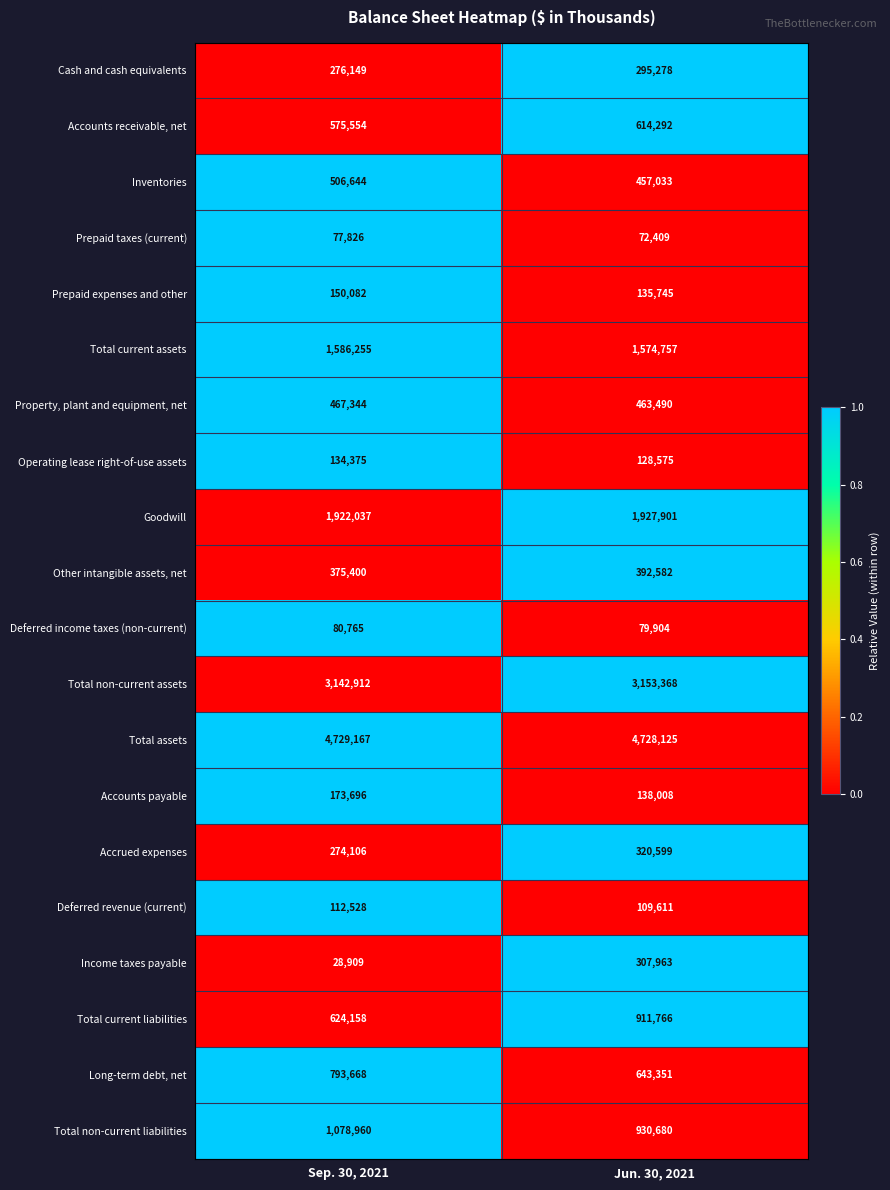

Which series has the largest total across all categories?

Total assets